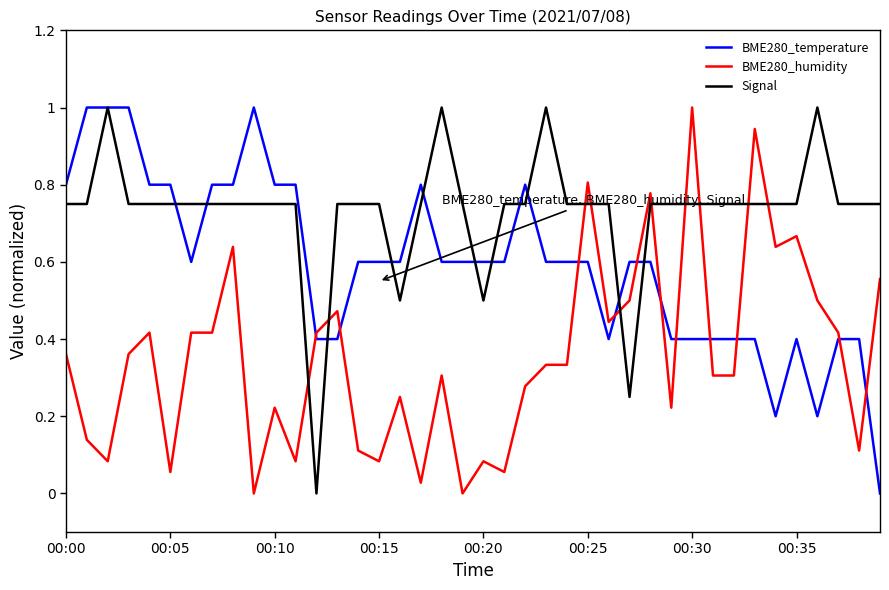

Which series has the largest total across all categories?

Signal